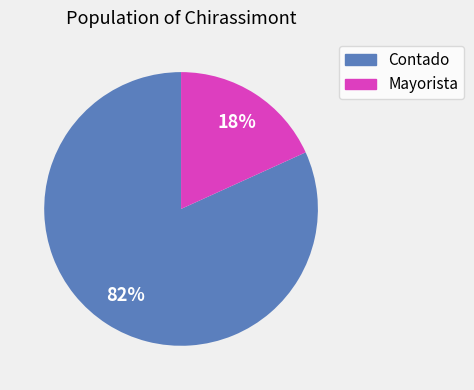

To the nearest percent, what is the difference between the Mayorista and Contado slice percentages?

64%